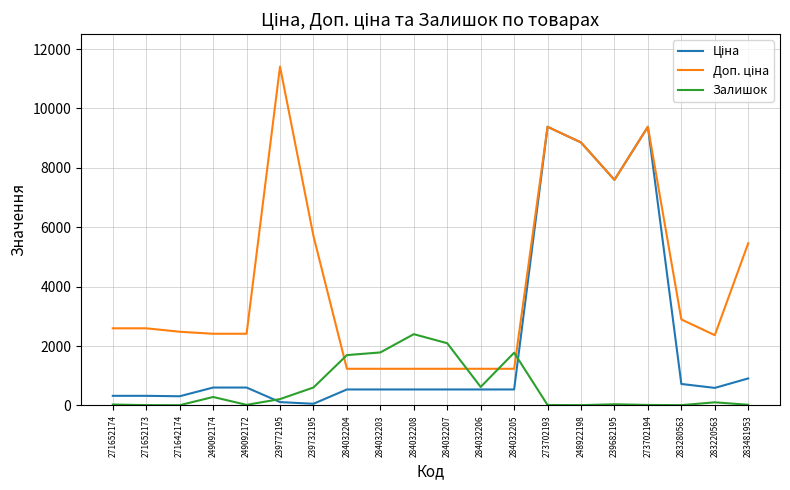

What is the maximum value shown in the chart?

11410.0